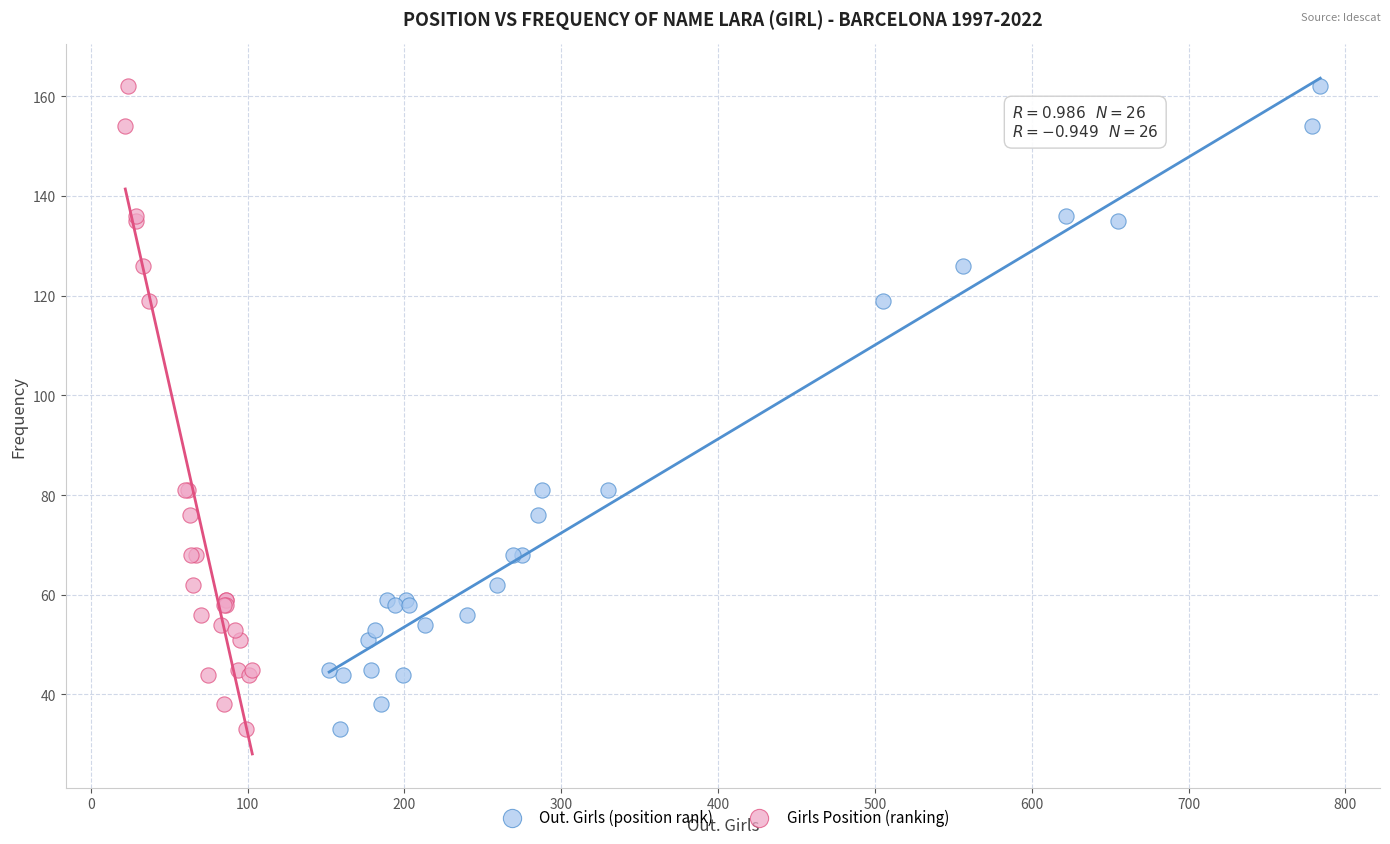

What are all the series names shown in the legend?

Out. Girls (position rank), Girls Position (ranking)